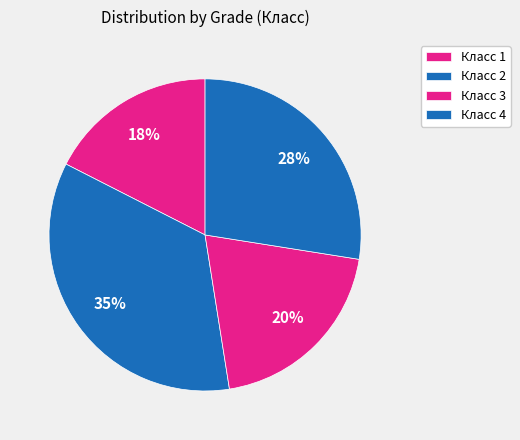

How many segments does this pie chart have?

4